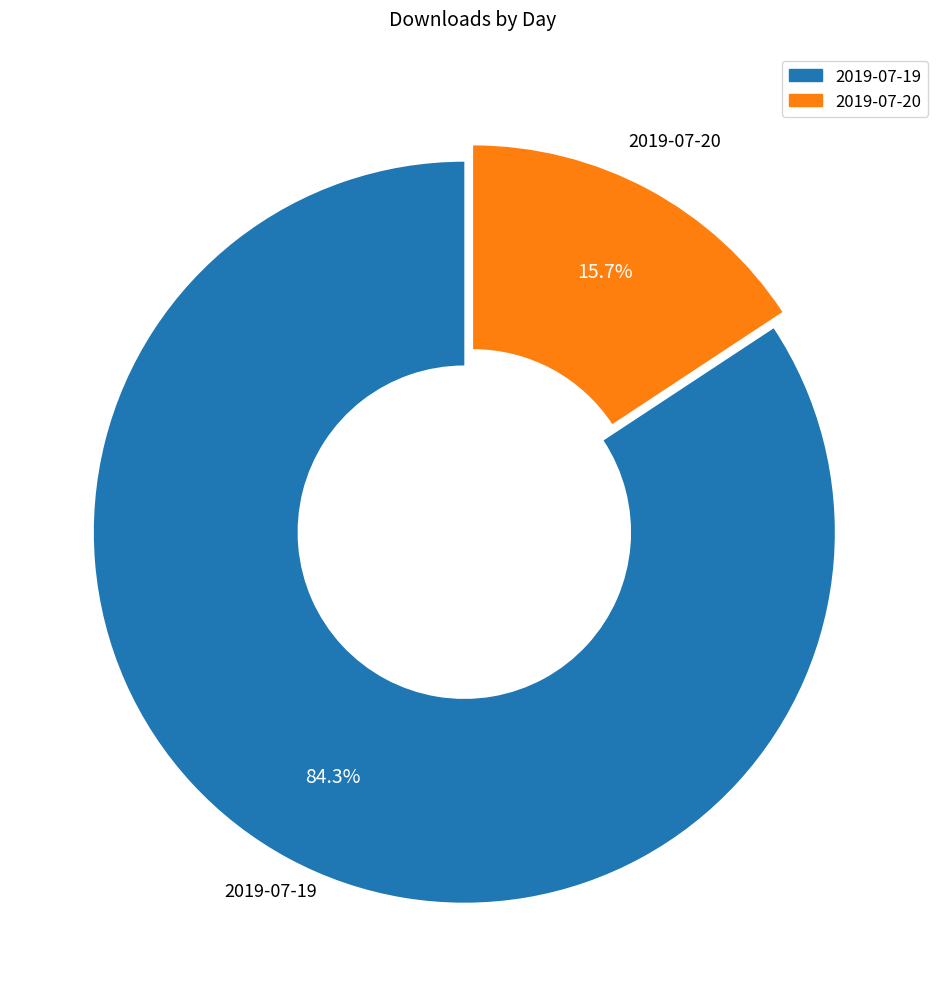

What percentage do 2019-07-20 and 2019-07-19 together represent?

100.0%